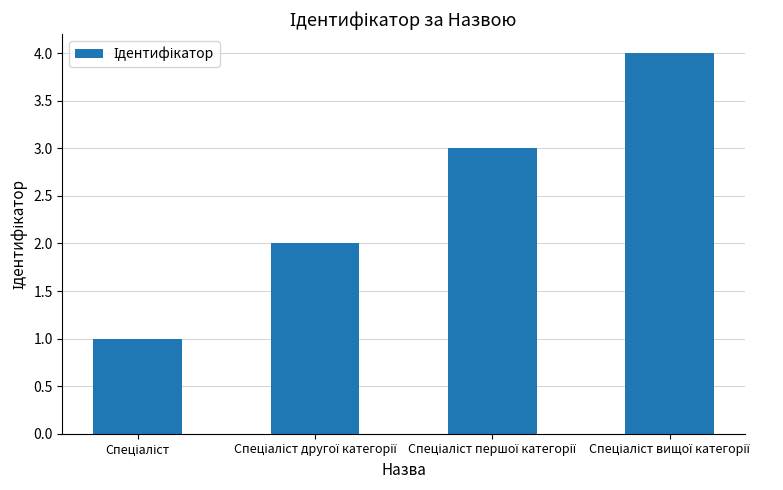

What is the sum of all values?

10